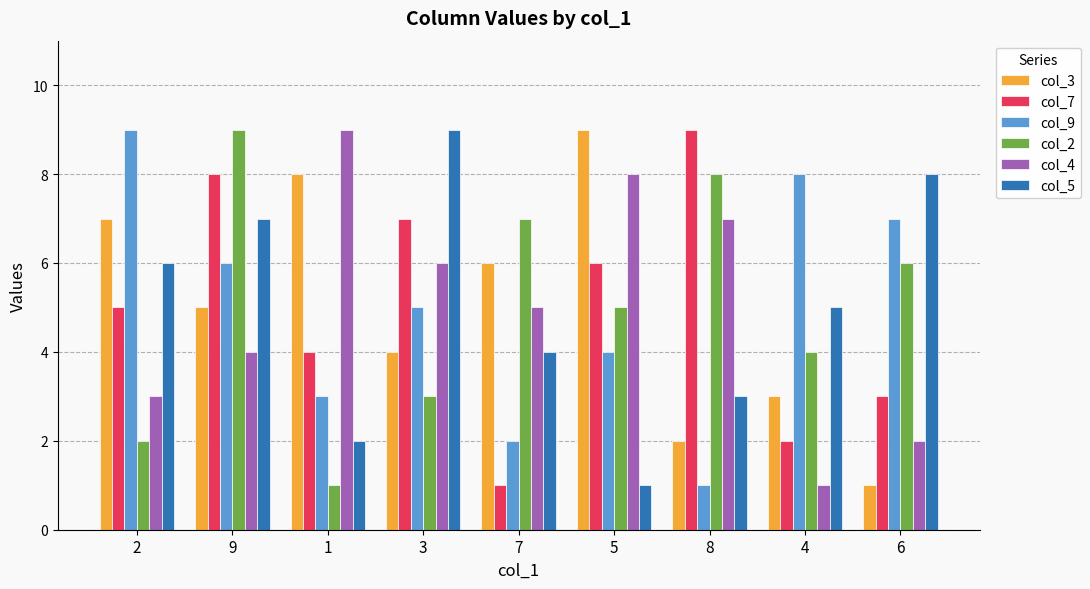

How many bars are there in each group?

6